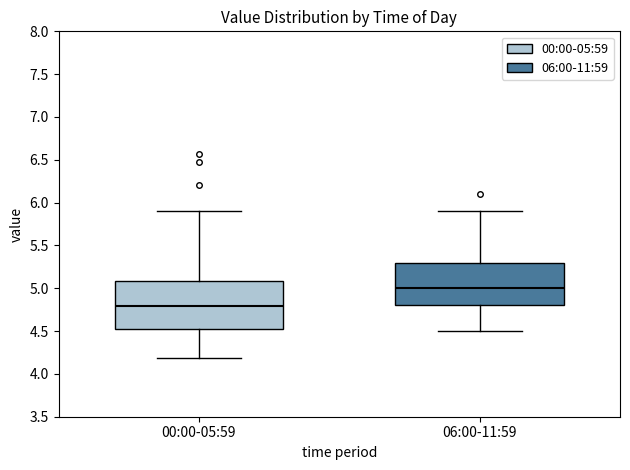

Reading left to right, read every box against the y-axis: the position of its median line, the range the box covers, and the ends of its whiskers. The values are not printed on the chart, so give them approximately, as read against the axis.

00:00-05:59: median 4.80, box 4.55 to 5.10, whiskers 4.20 to 5.90
06:00-11:59: median 5.00, box 4.80 to 5.30, whiskers 4.50 to 5.90